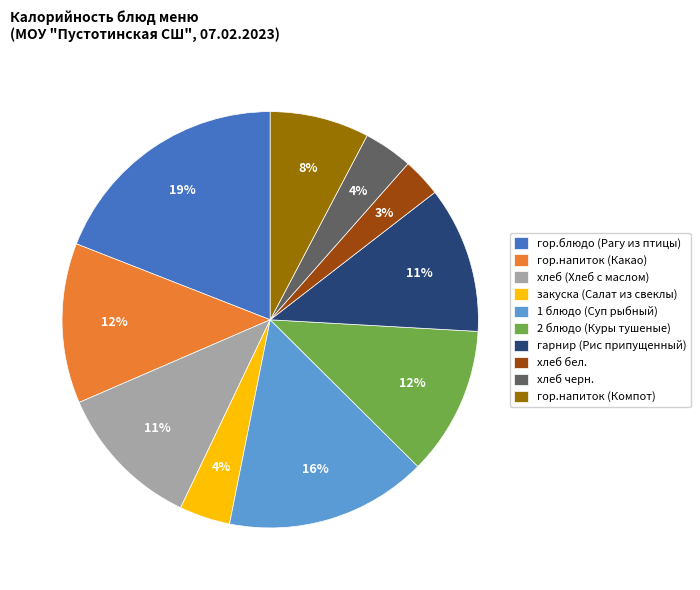

What percentage is the гор.блюдо (Рагу из птицы) slice, to the nearest percent?

19%